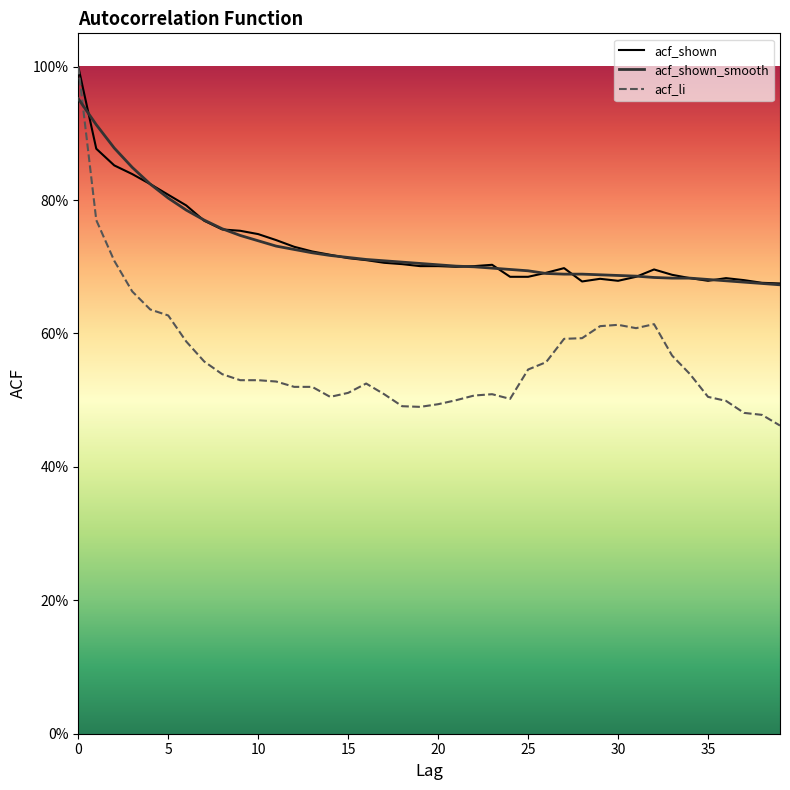

Which series has the largest total across all categories?

acf_shown_smooth